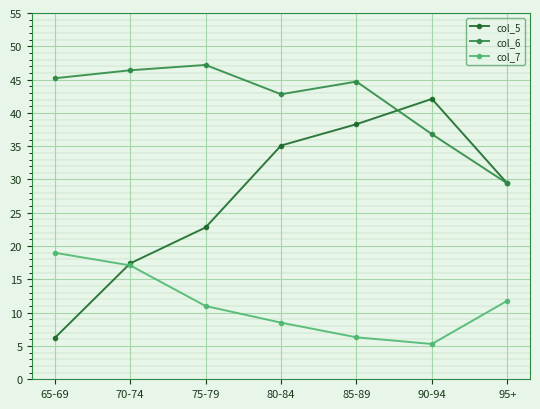

True or false: col_6 and col_7 intersect in this chart.

False